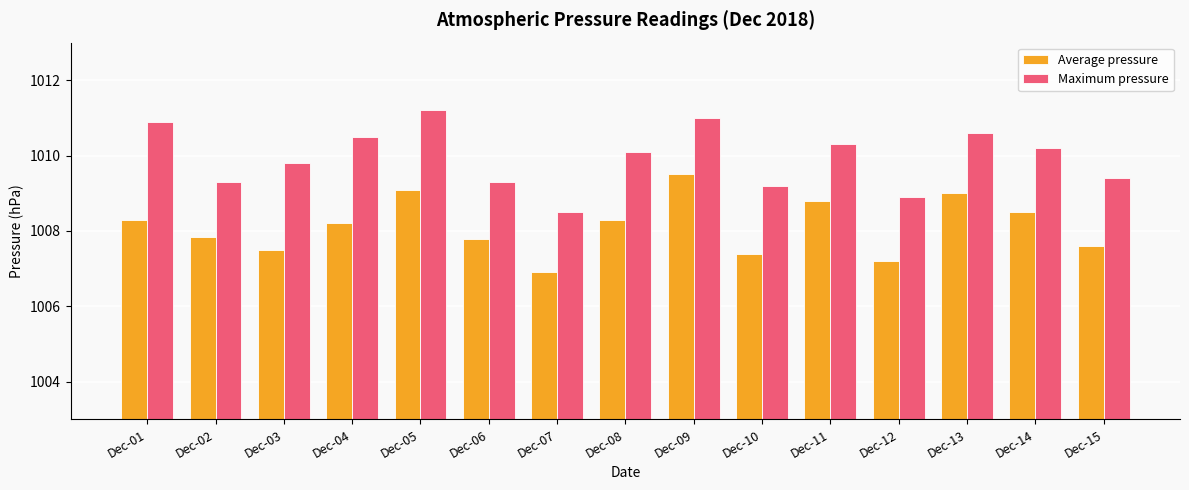

True or false: Maximum pressure has a value of 269.0 at Dec-12.

False